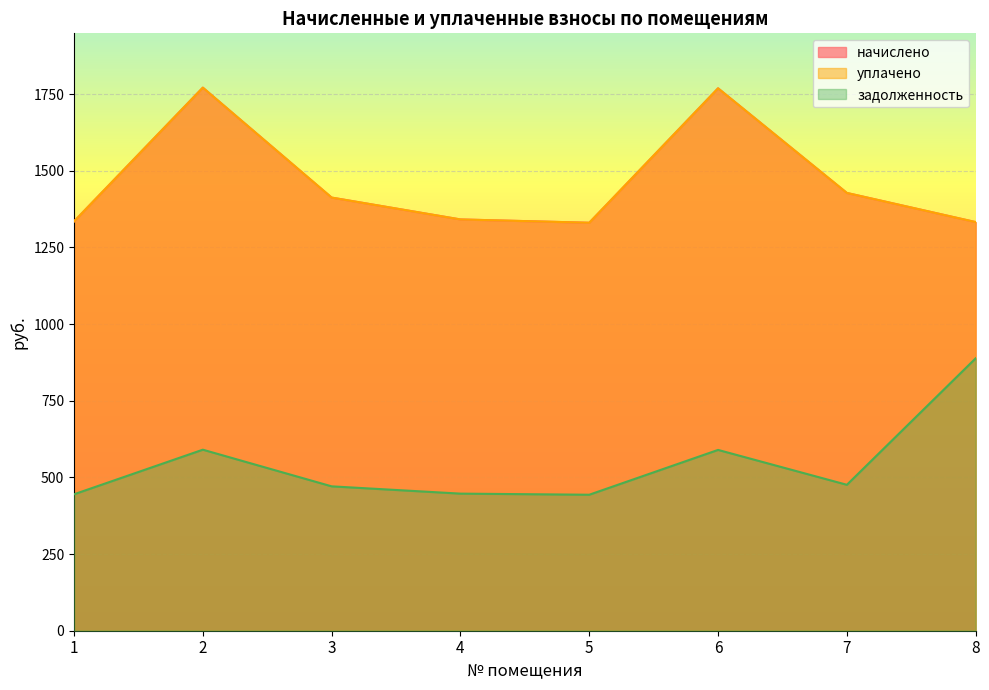

What are all the series names shown in the legend?

начислено, уплачено, задолженность